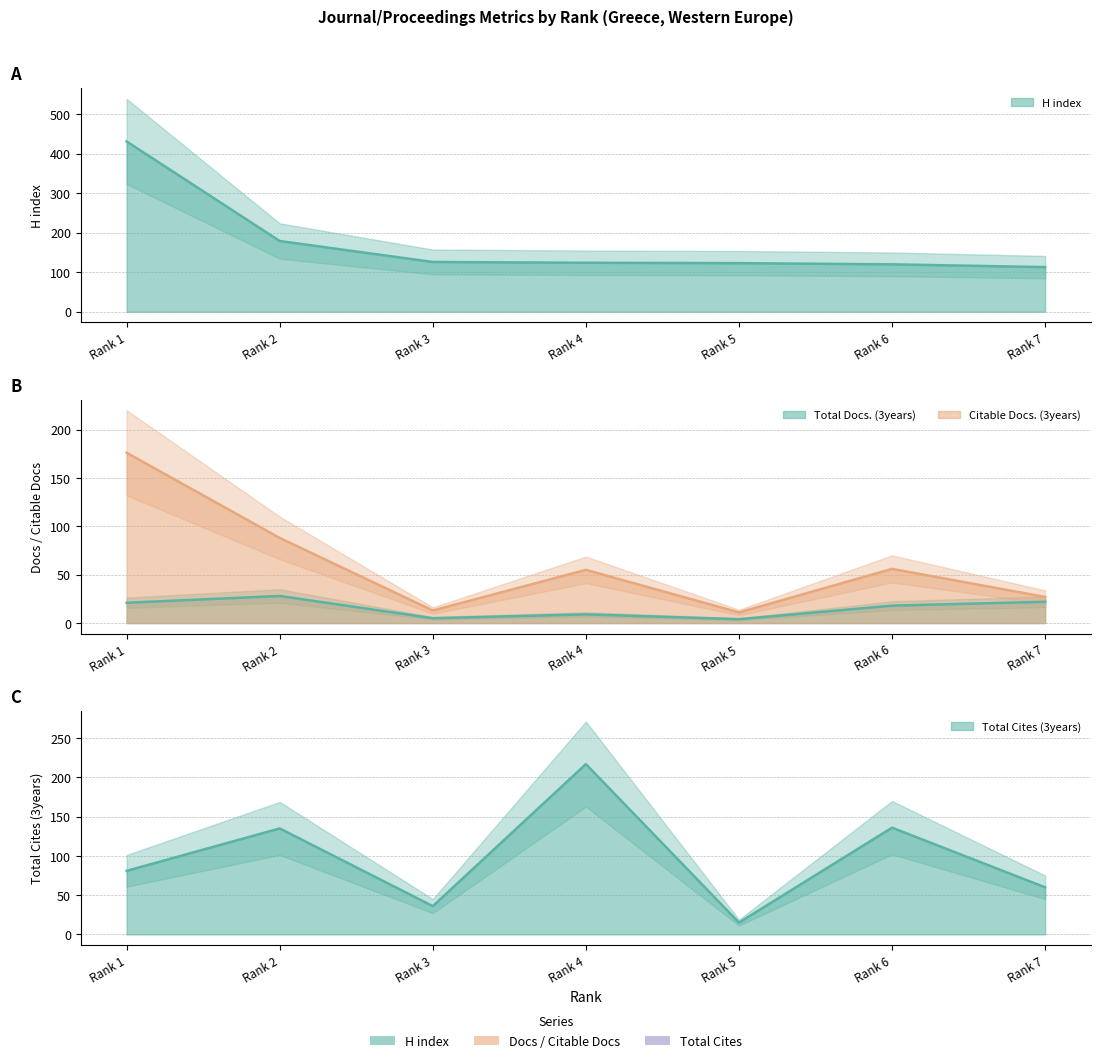

True or false: H index and Total Docs. (3years) cross at least once.

False